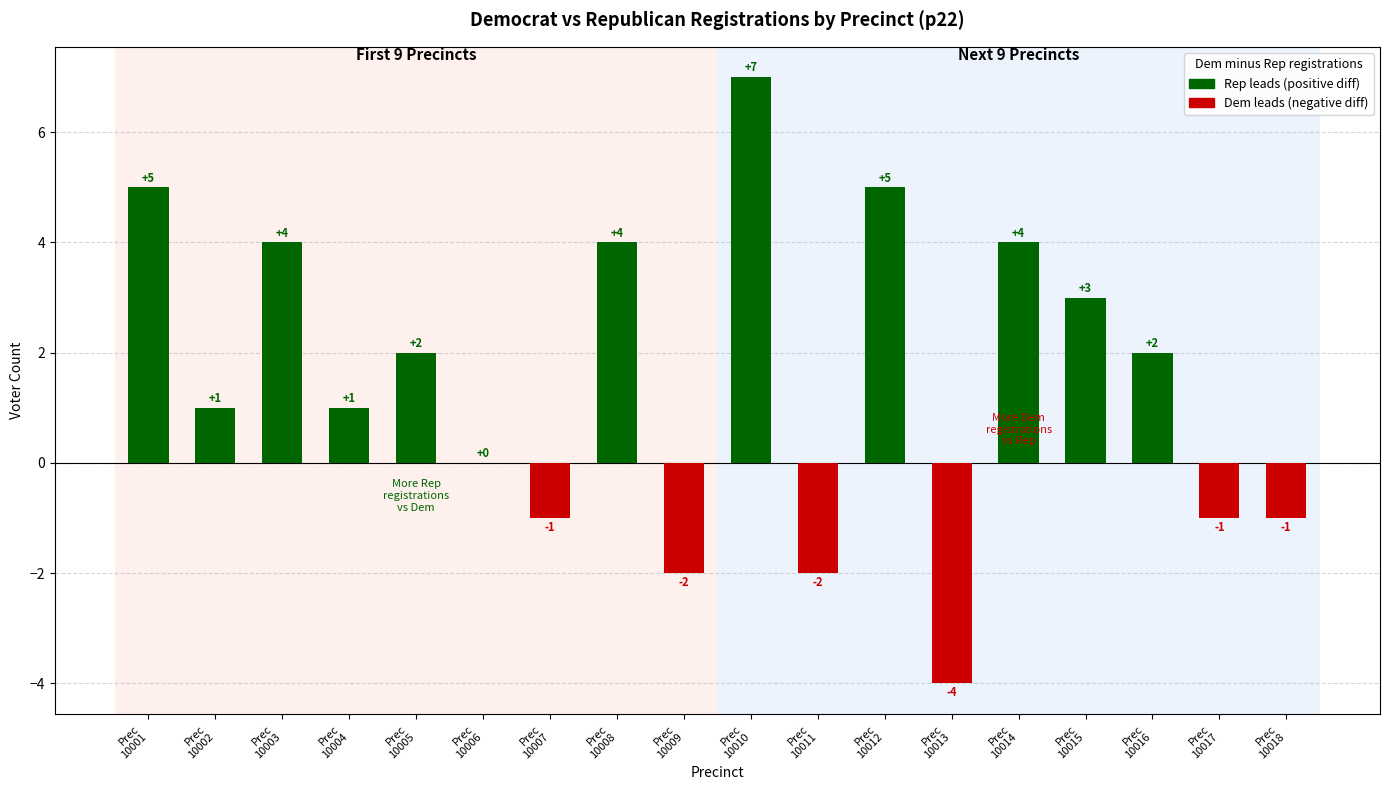

What is the sum of all values?

27